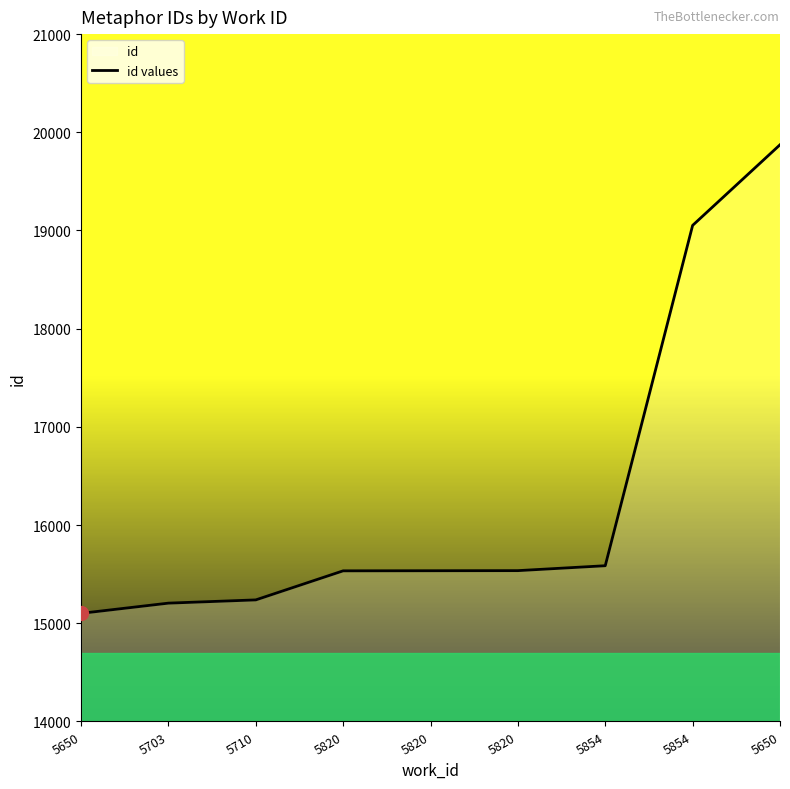

Count the number of data series in this chart.

1